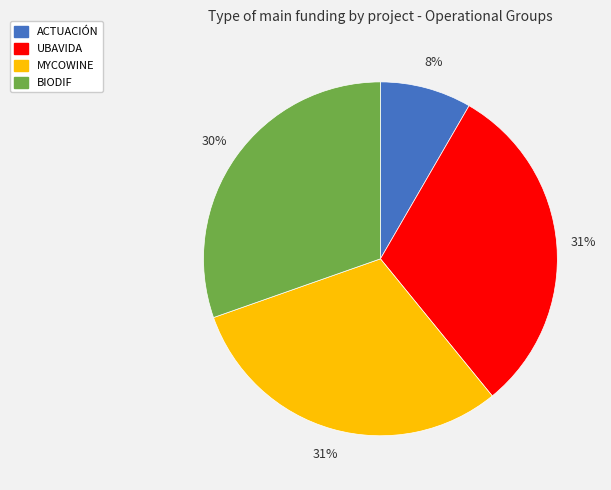

Which has a higher value, MYCOWINE or ACTUACIÓN?

MYCOWINE